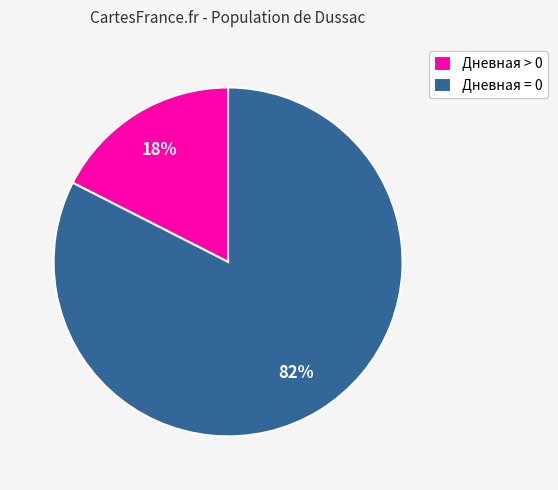

What is the smallest slice in the pie chart?

Дневная > 0